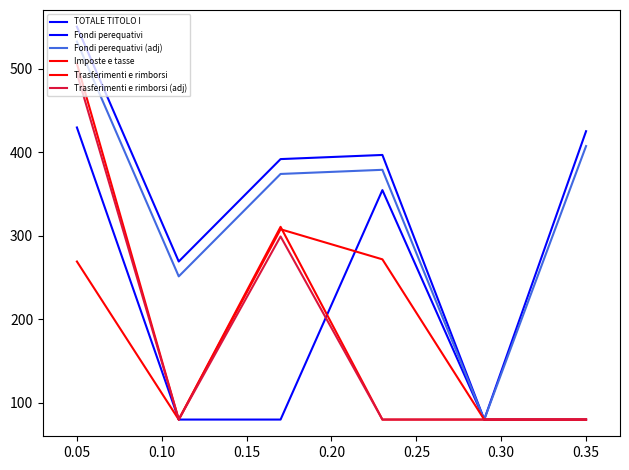

How many lines are shown in the chart?

6